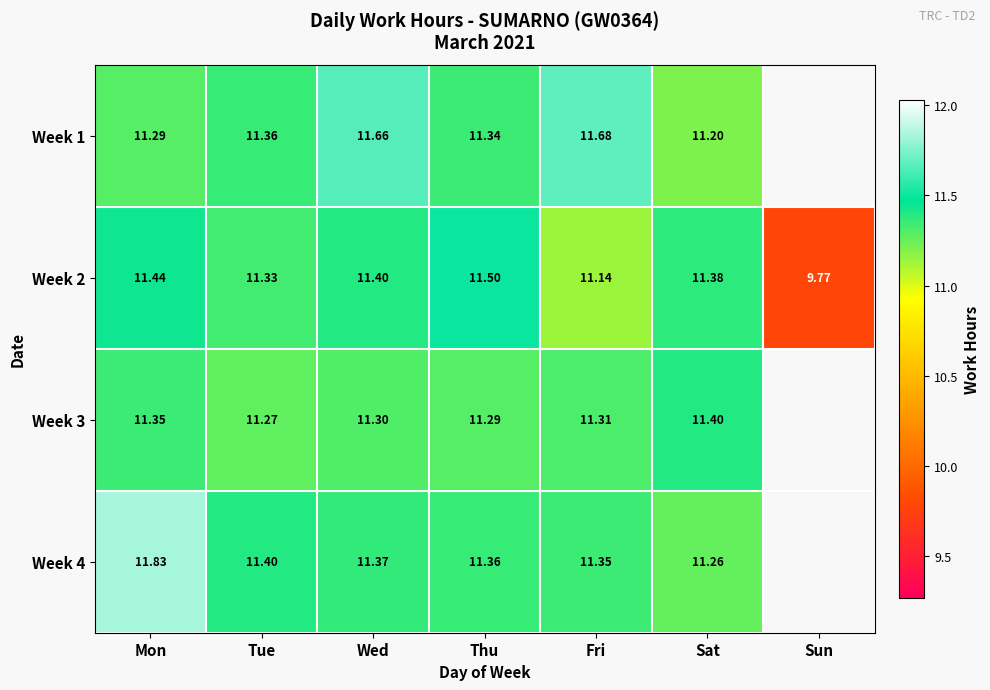

True or false: Week 4 has a value of 19.4 at Wed.

False